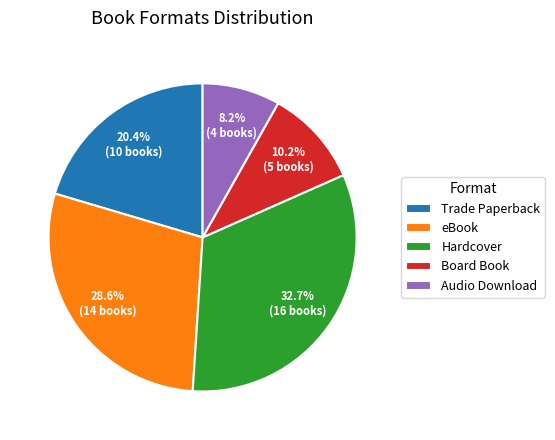

To the nearest percent, what is the average slice percentage?

20%